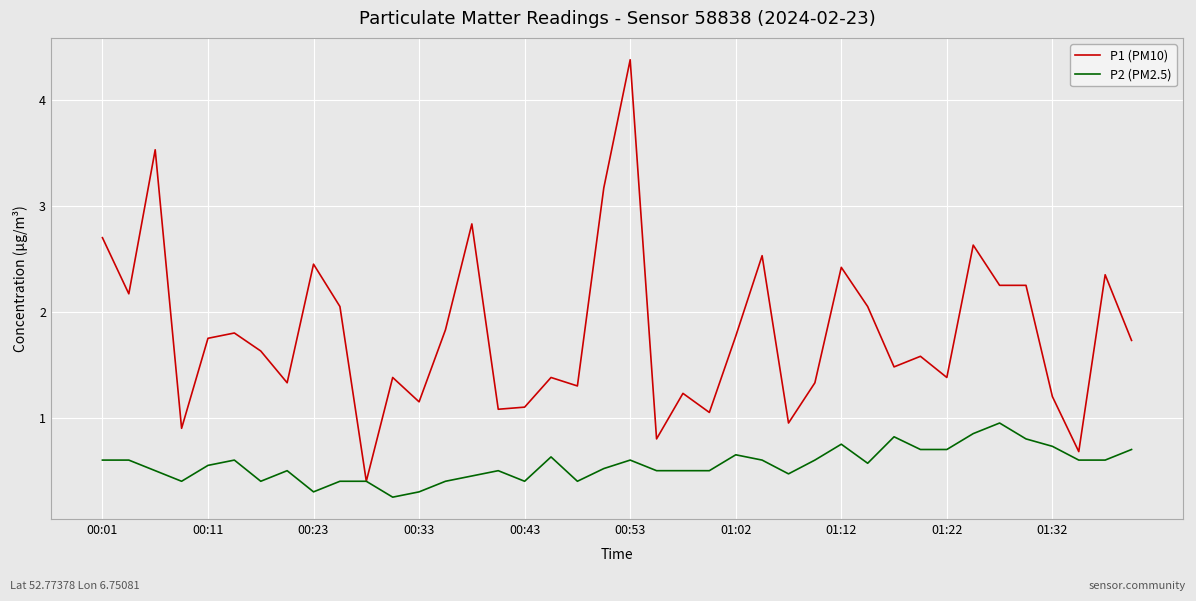

True or false: P2 (PM2.5) has more than 1 interior local peaks.

True